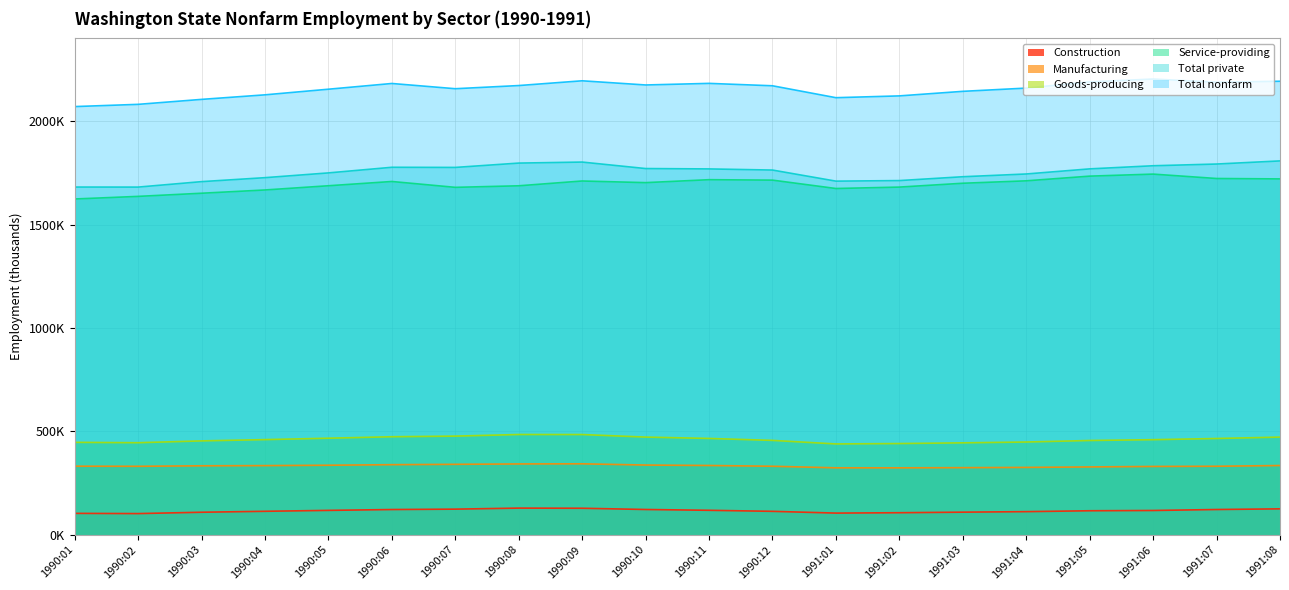

Which category has the lowest value across all series?

1990:02